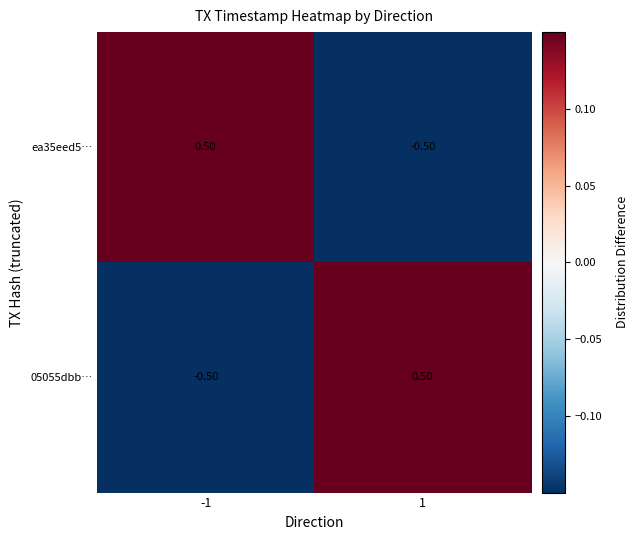

What is the spread (max minus min) of values at -1?

1.0